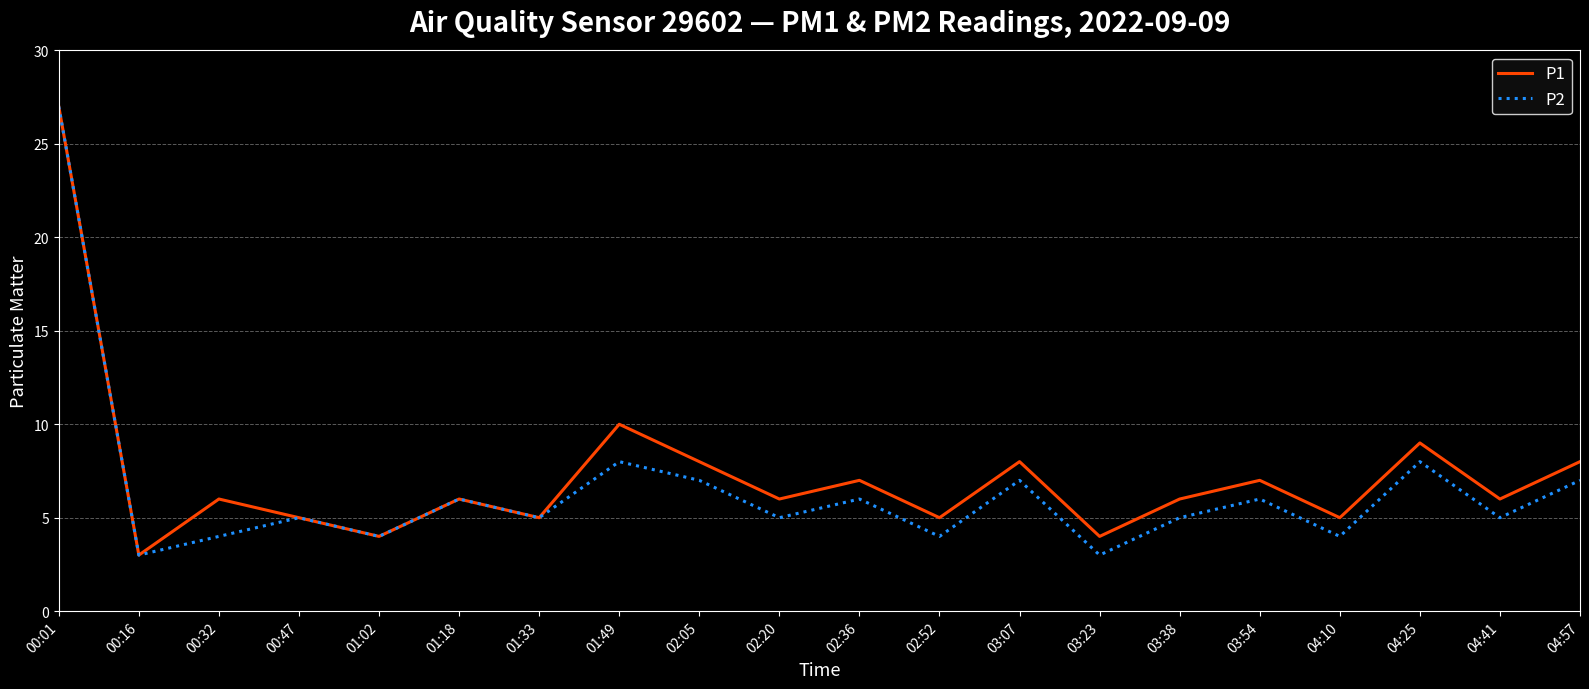

The value of P2 at 01:18 is 10. True or false?

False